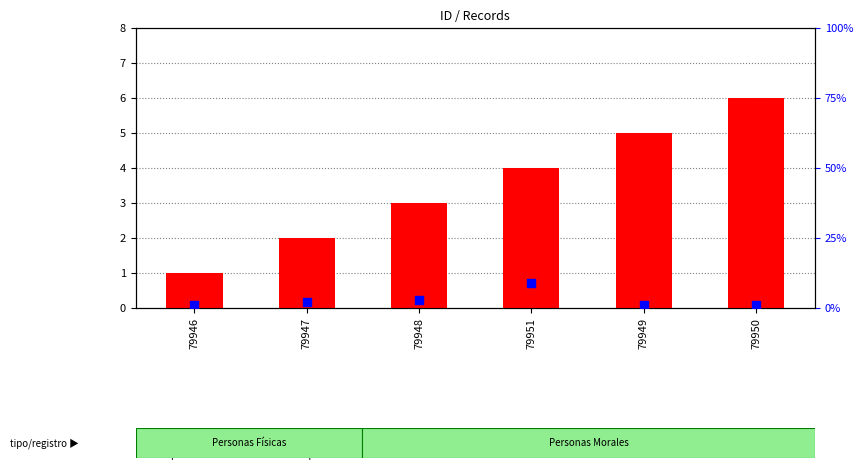

Which series has the largest total across all categories?

transformed count